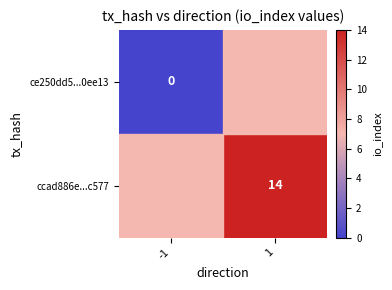

The ccad886e...c577 series shows 22 at 1. True or false?

False